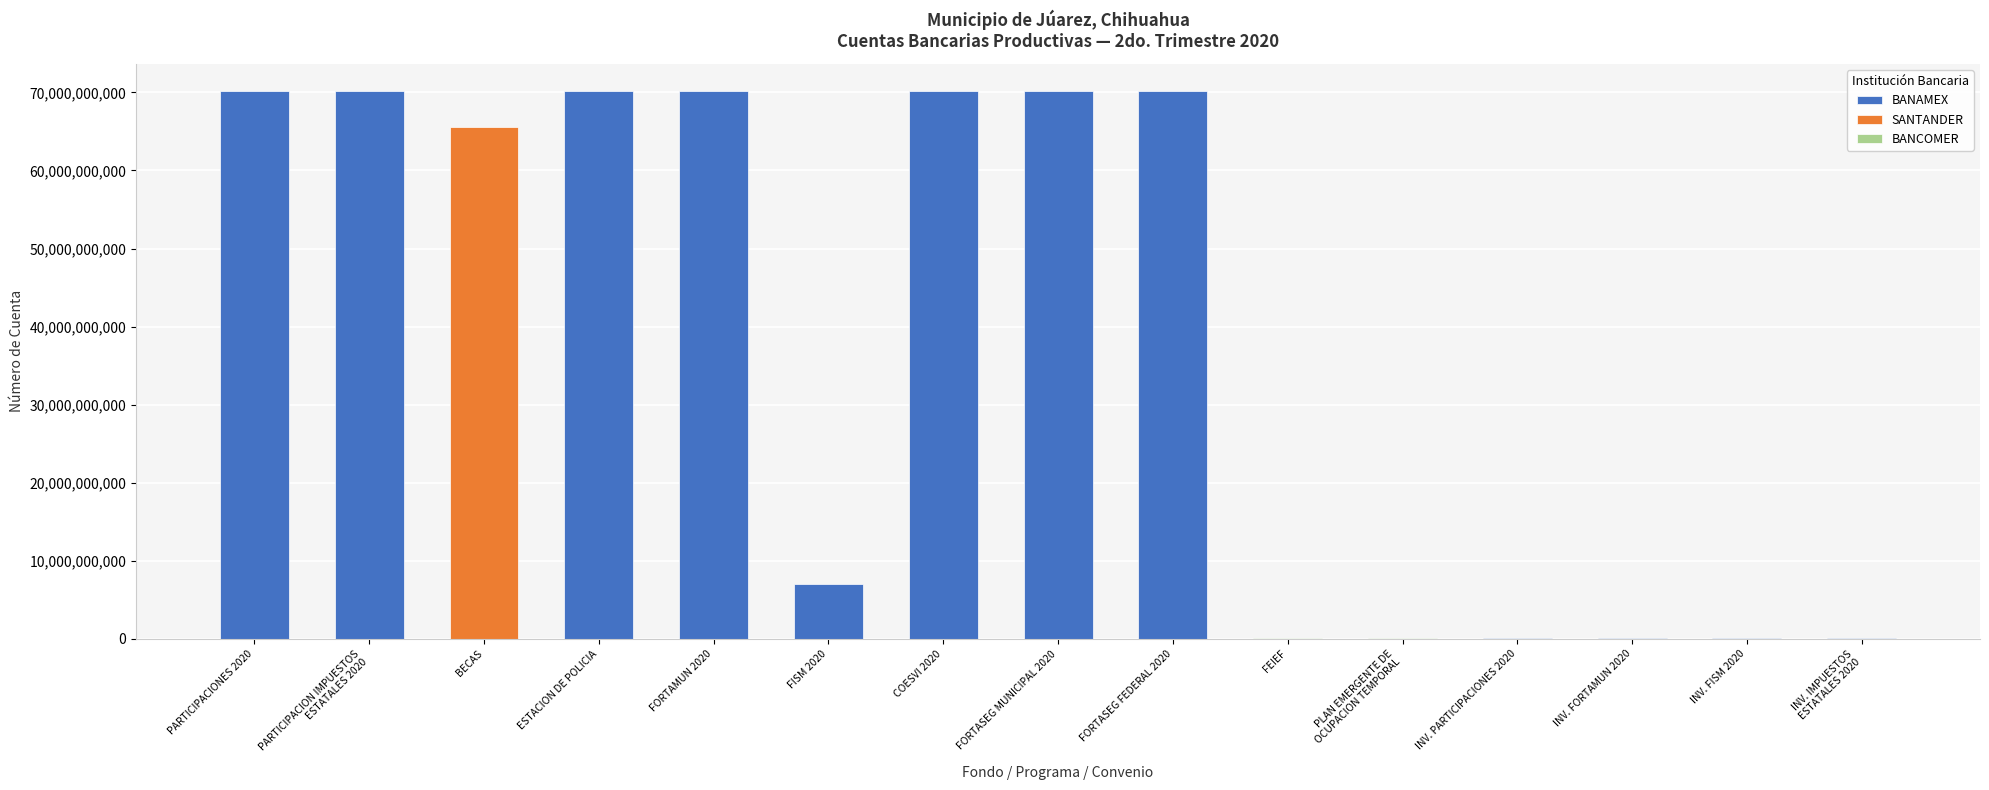

What is the change in value from BECAS to FORTASEG MUNICIPAL 2020?

+4639521801